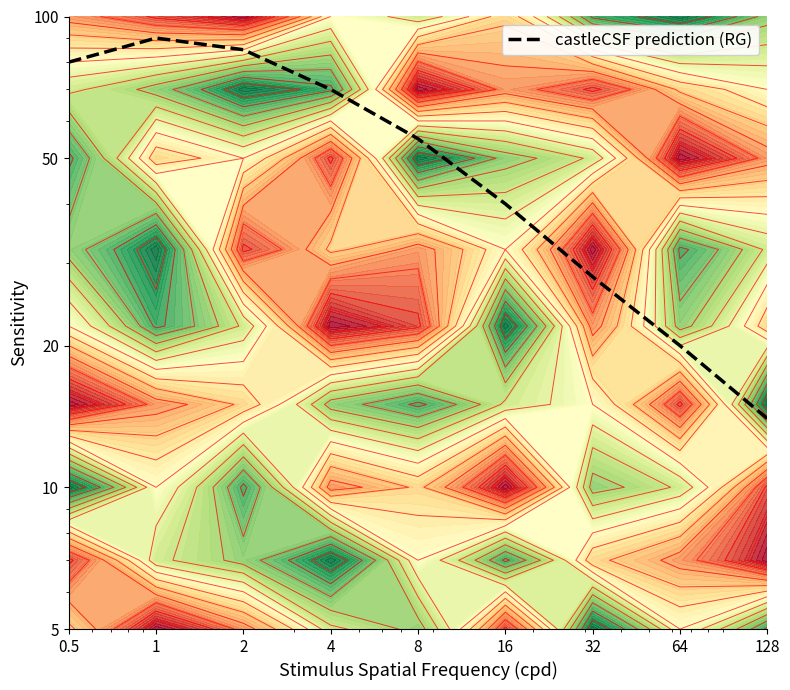

What is the maximum value shown in the chart?

90